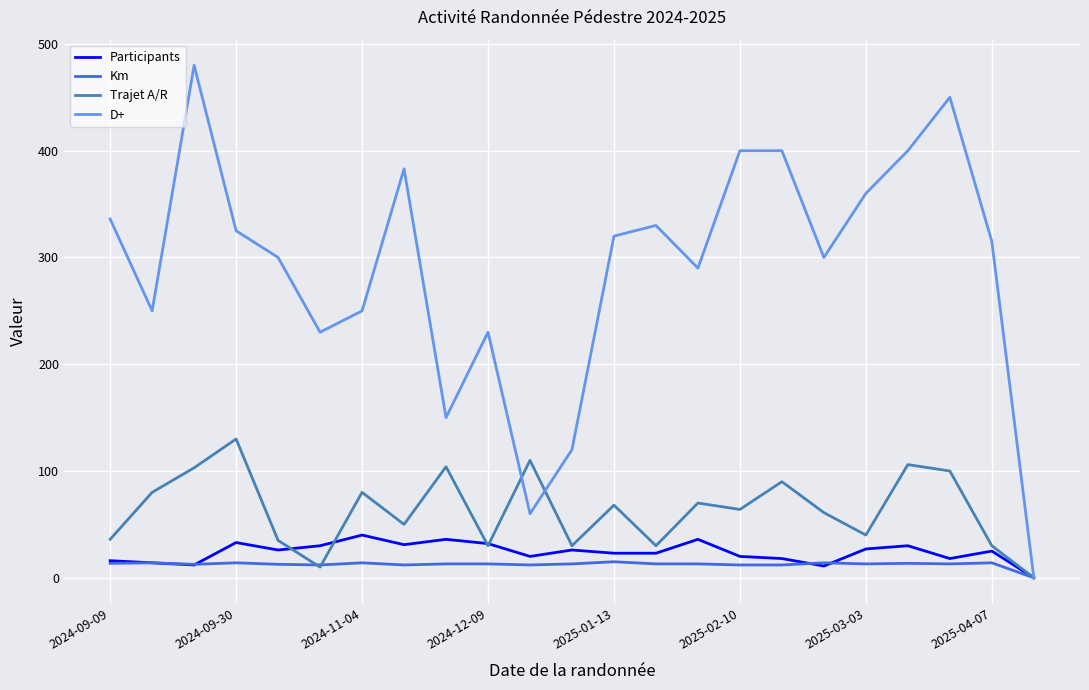

At how many categories does at least one series exceed 438?

2